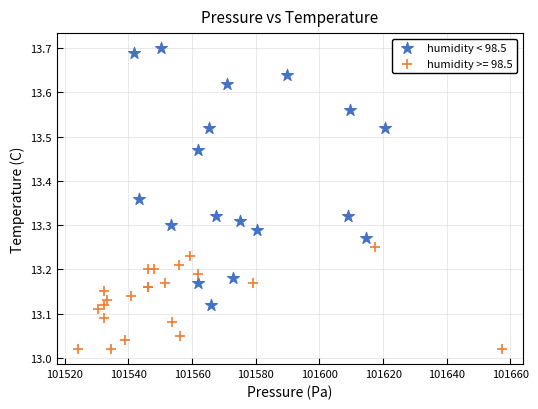

Which series reaches the maximum Y coordinate?

humidity < 98.5